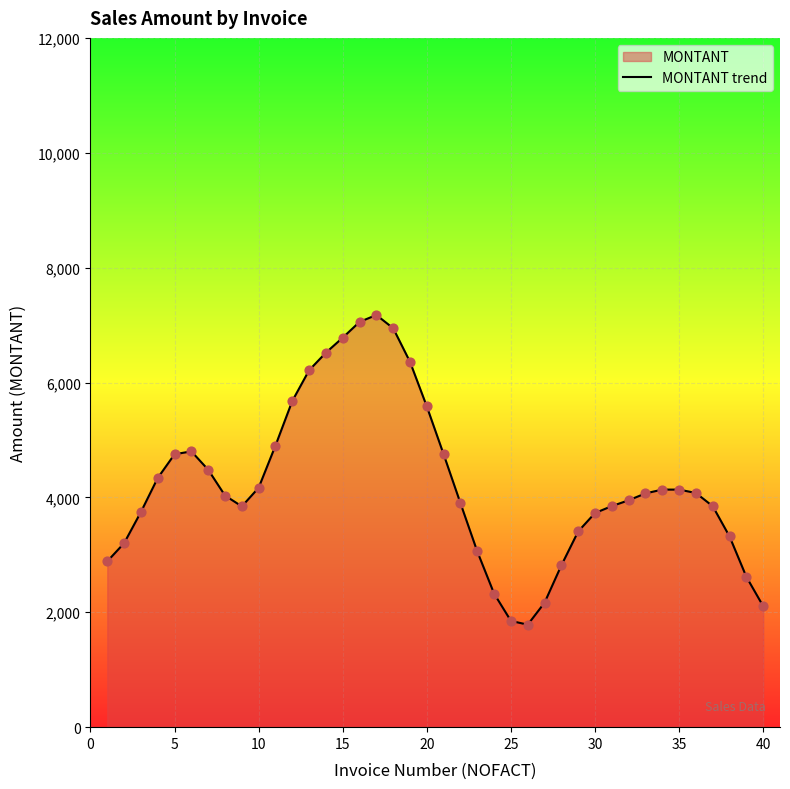

What is the ratio of the value at 25 to the value at 35?

0.4